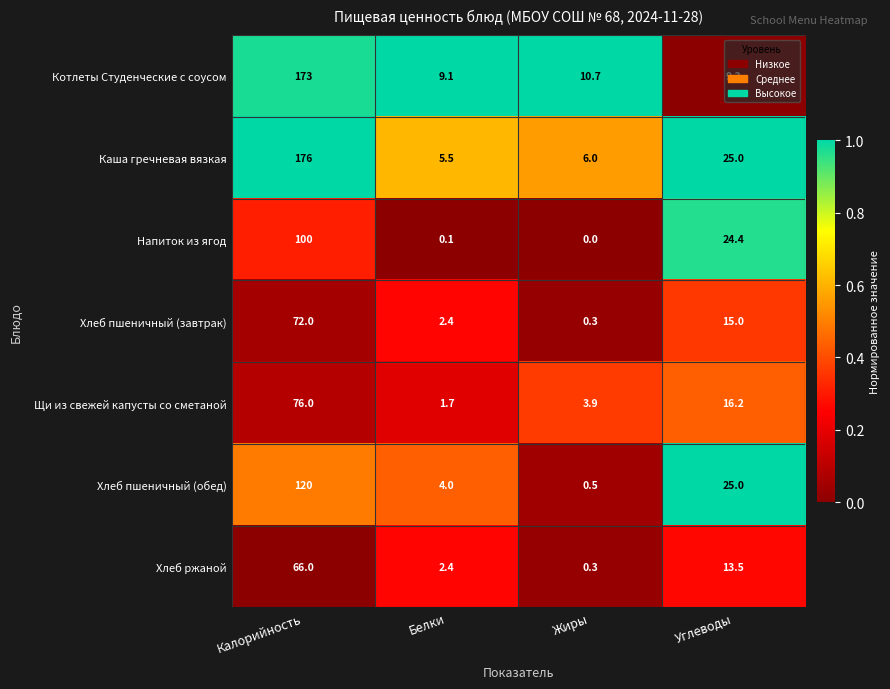

At which category is the sum across all series the highest?

Калорийность